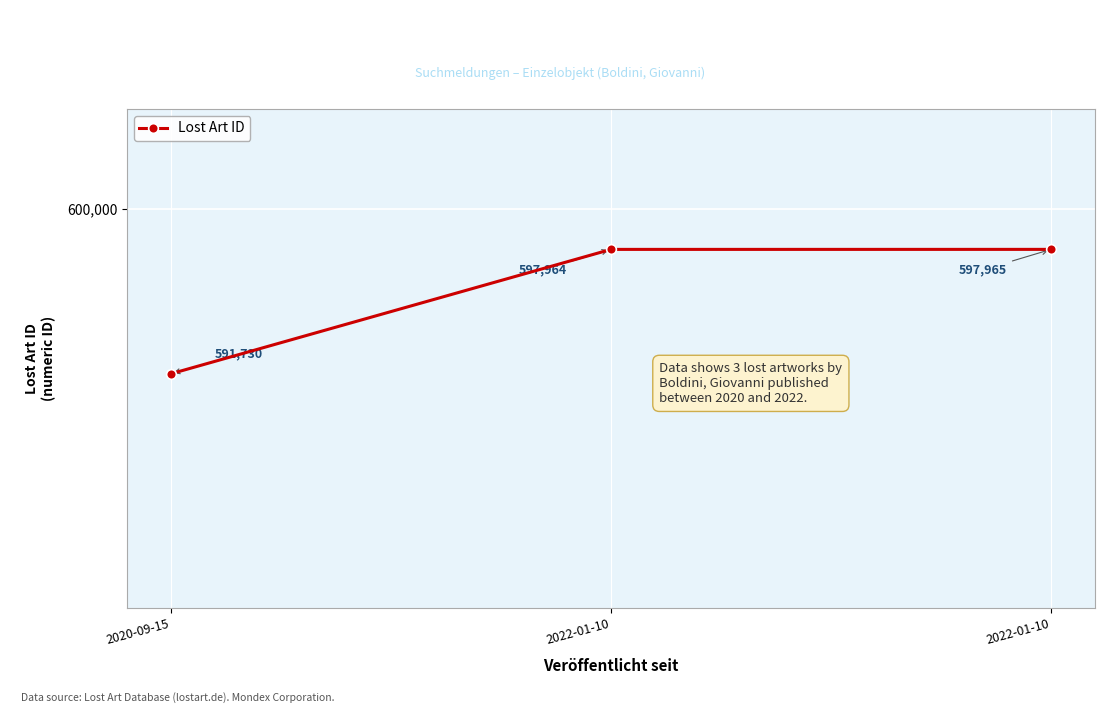

What is the change in value from 2020-09-15 to 2022-01-10?

+6234